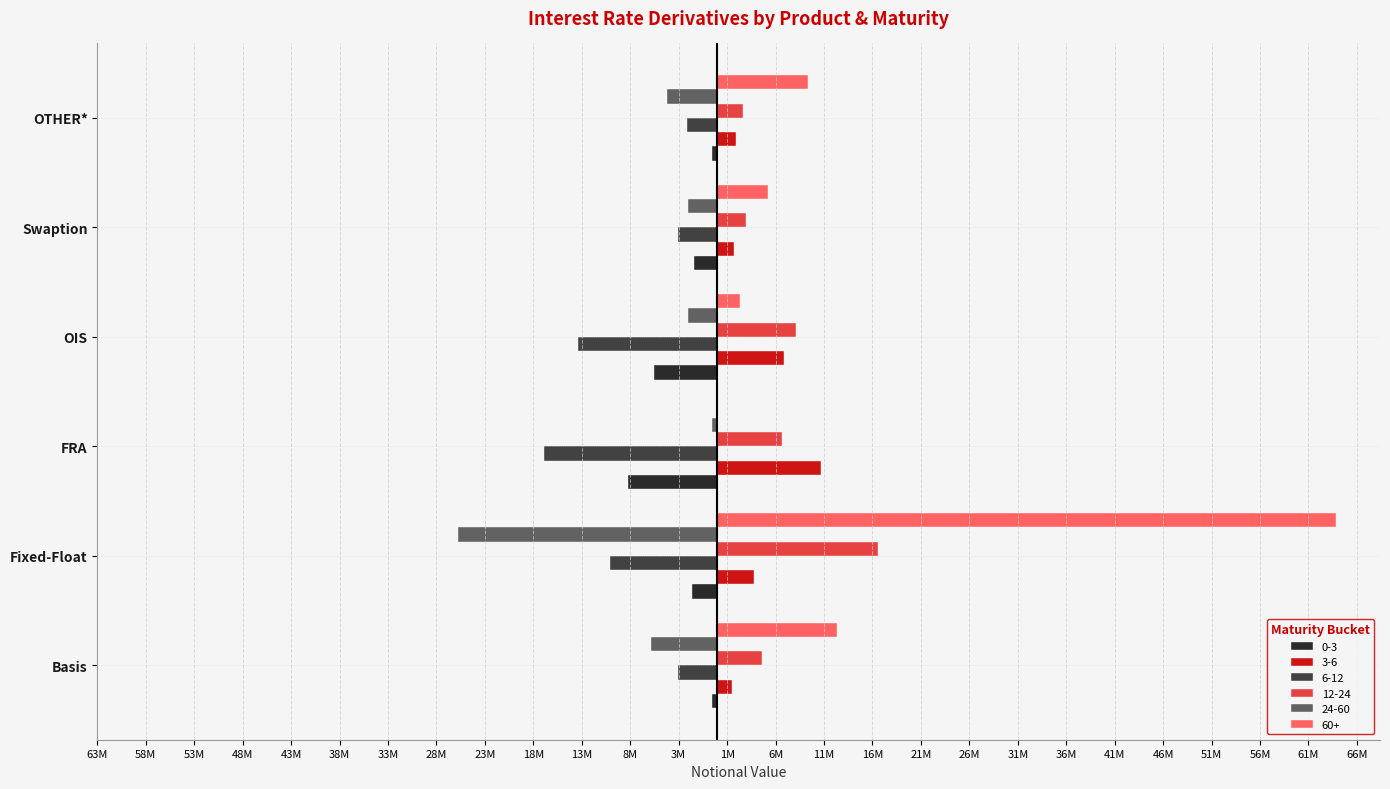

Where does the 60+ series first go above 9372452?

Basis